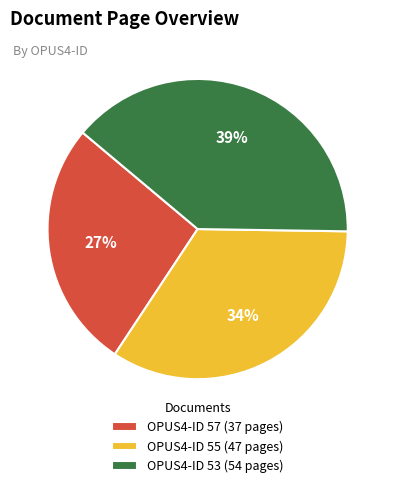

To the nearest percent, what is the difference between the OPUS4-ID 57 (37 pages) and OPUS4-ID 55 (47 pages) slice percentages?

7%